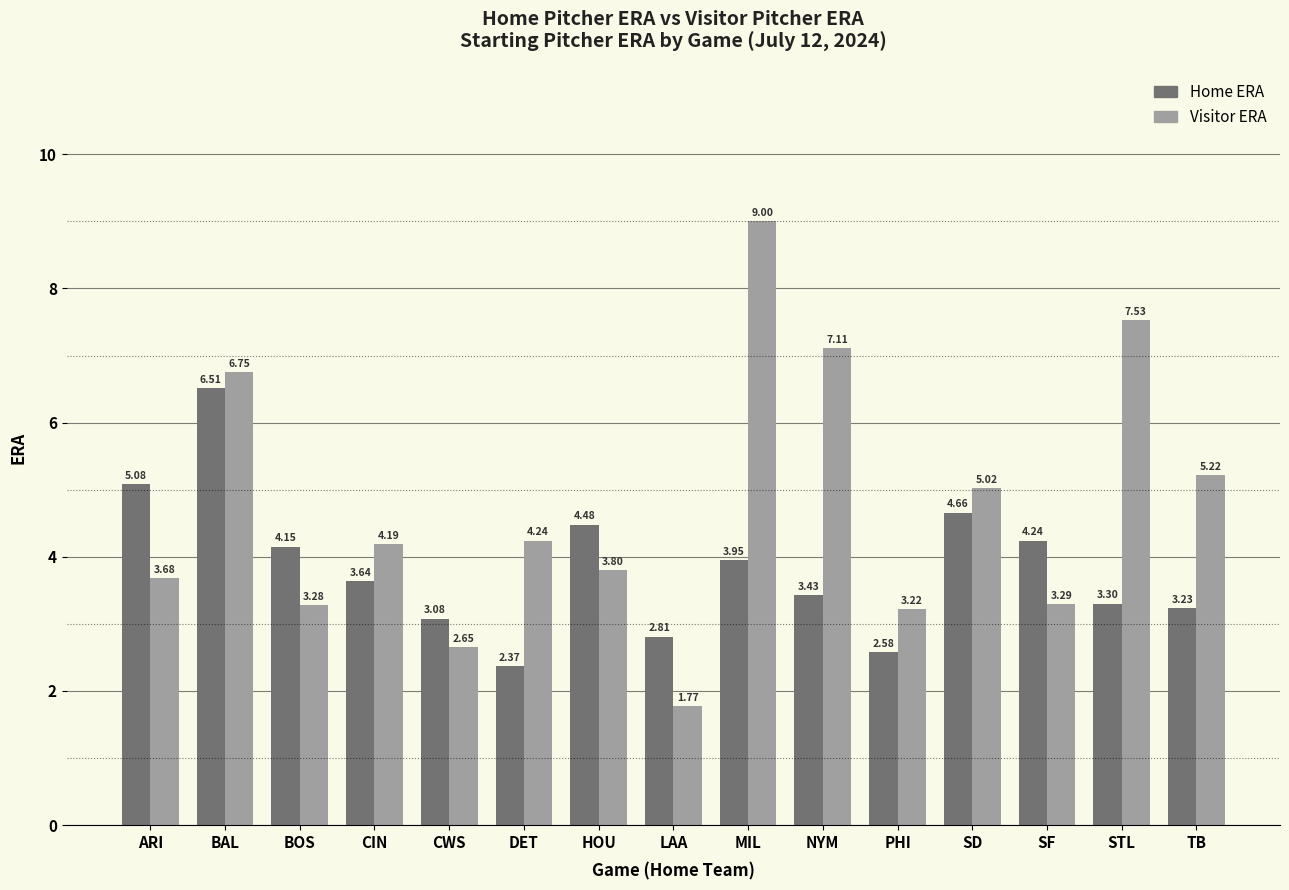

What is the maximum value for Home ERA?

6.5